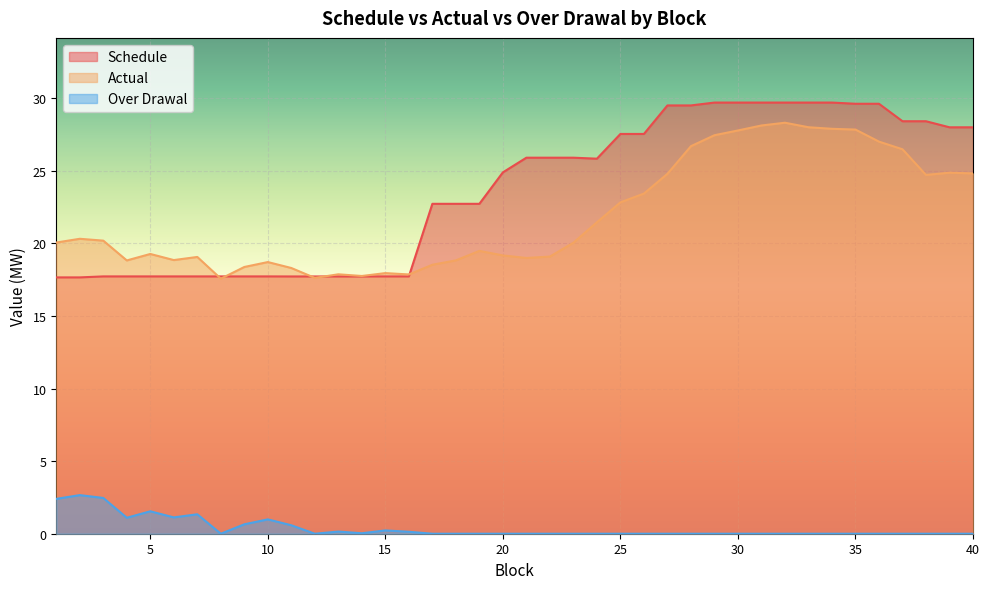

The Over Drawal series shows 0.0 at 37. True or false?

True